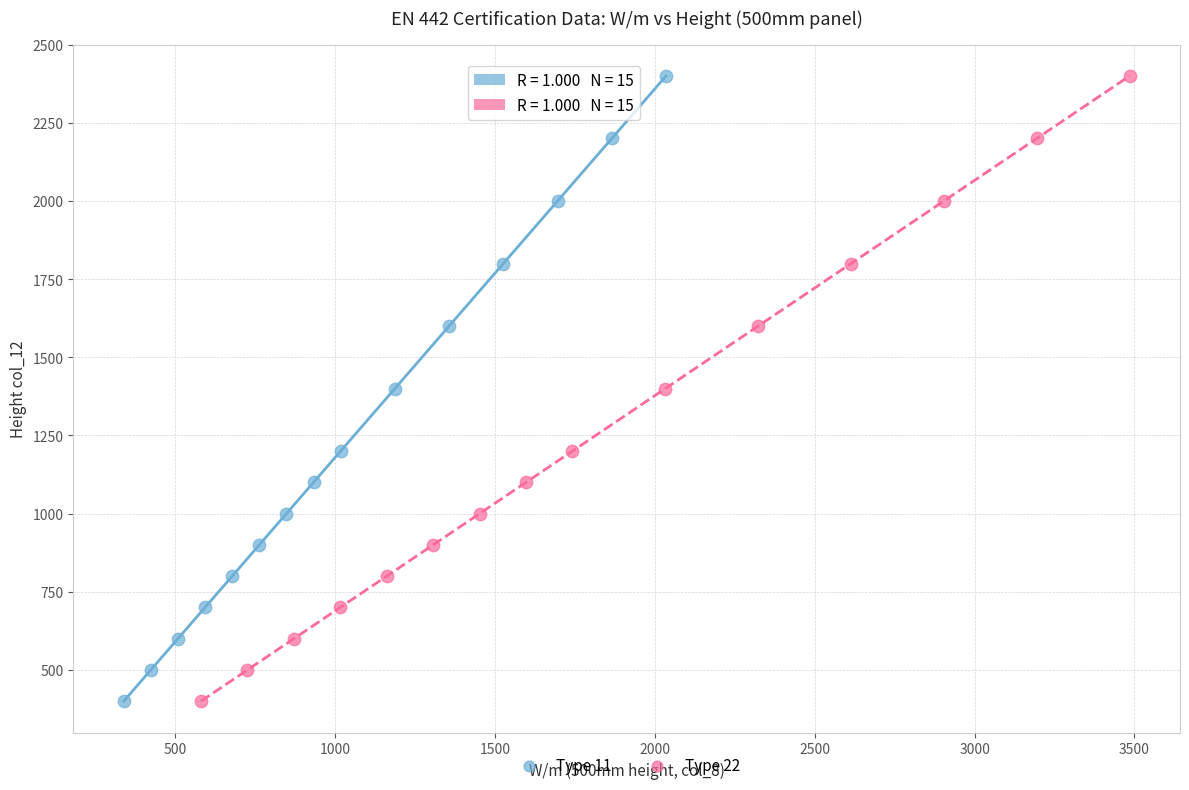

What are all the series names shown in the legend?

Type 11, Type 22